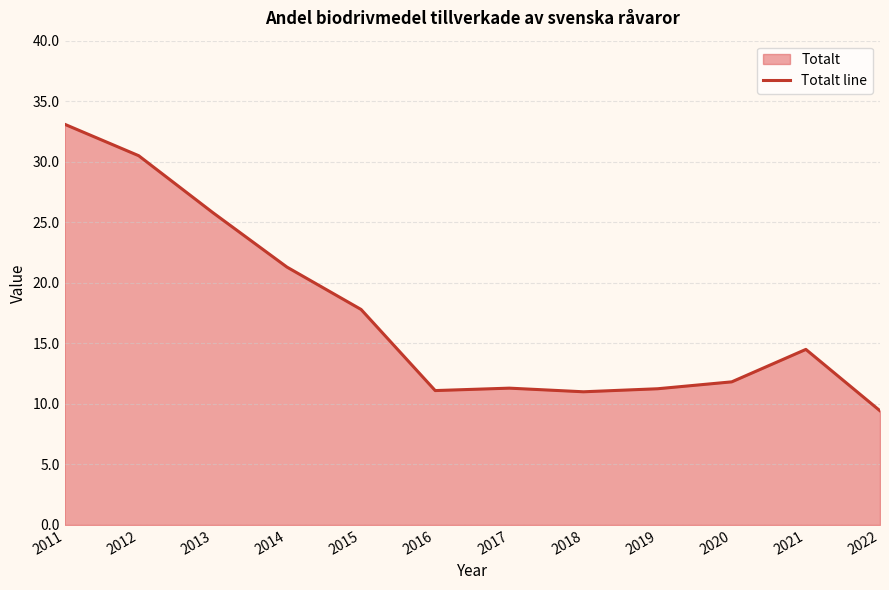

How many lines are shown in the chart?

1